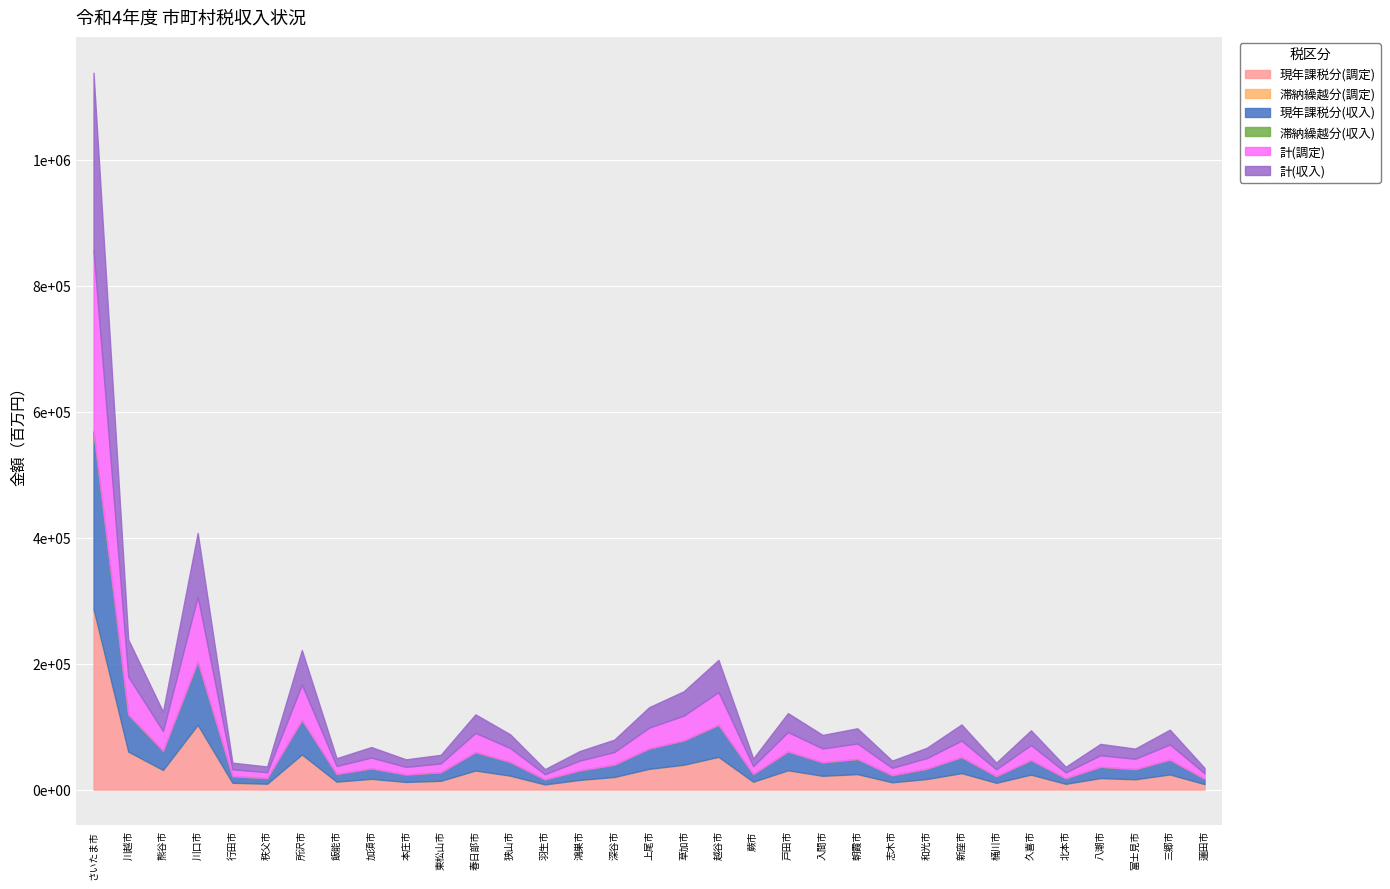

True or false: 現年課税分(調定) has a value of 9022 at 秩父市.

True